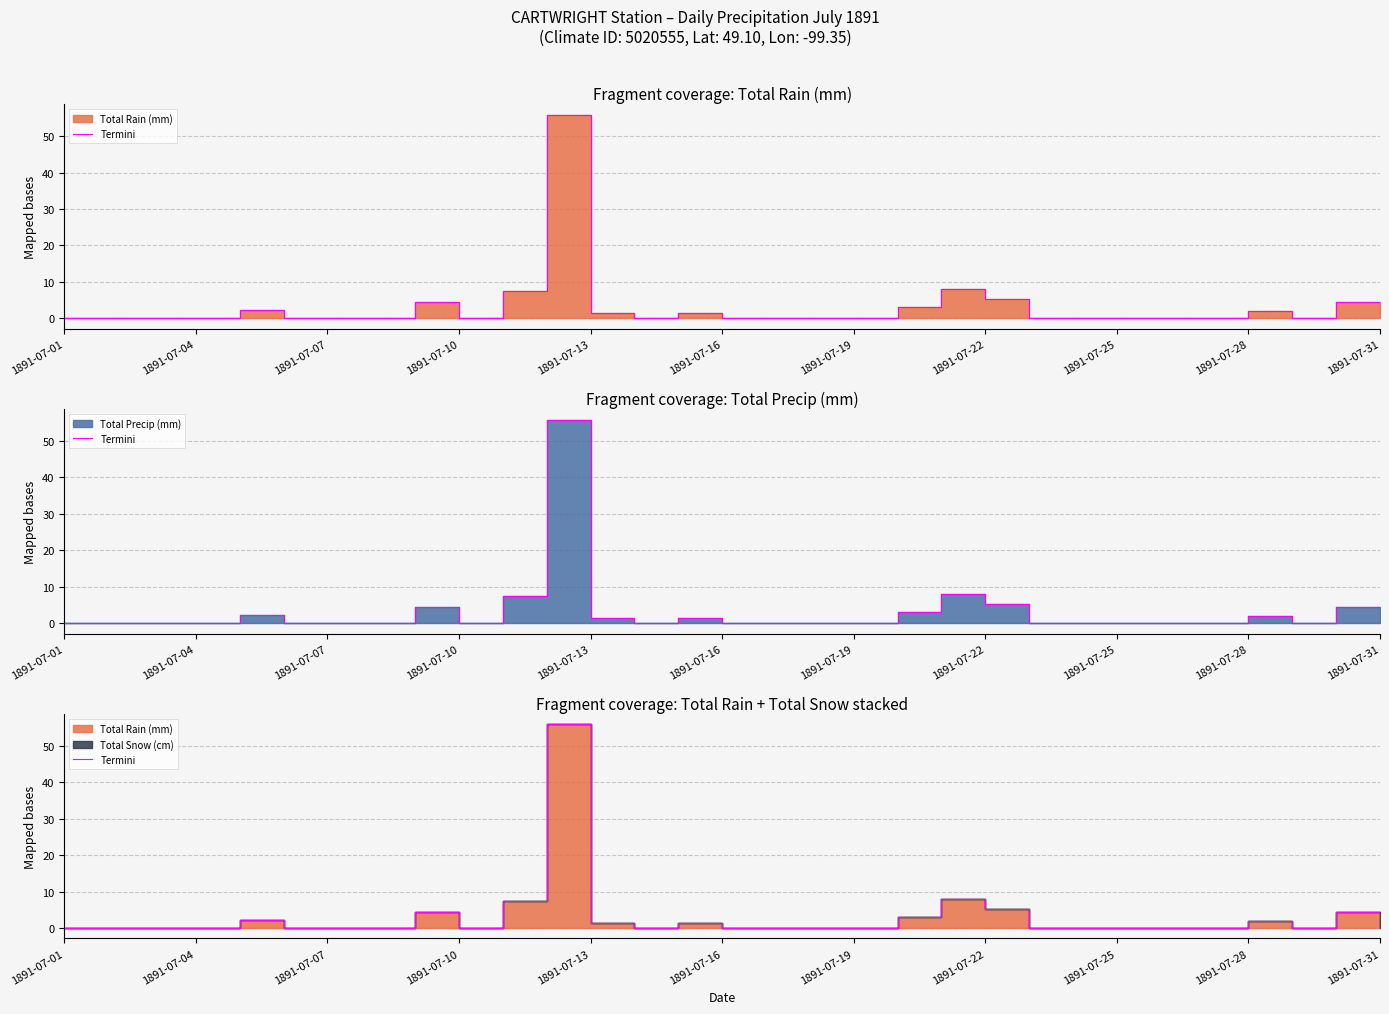

What is the label of the 5th point from the left?

1891-07-13